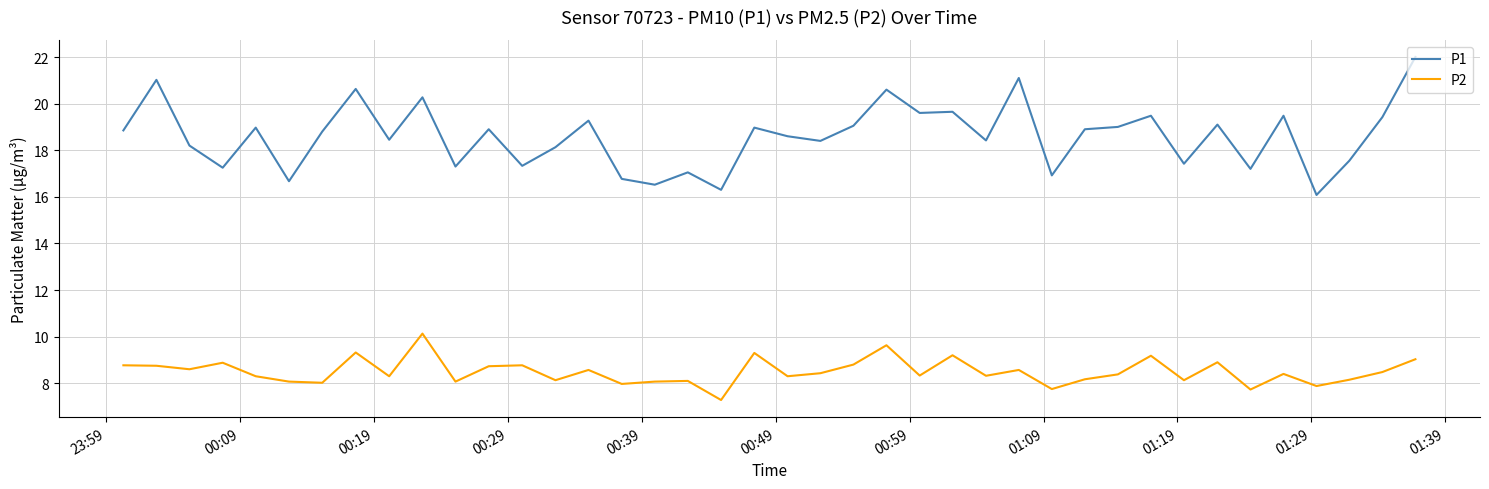

What is the maximum value shown in the chart?

22.0